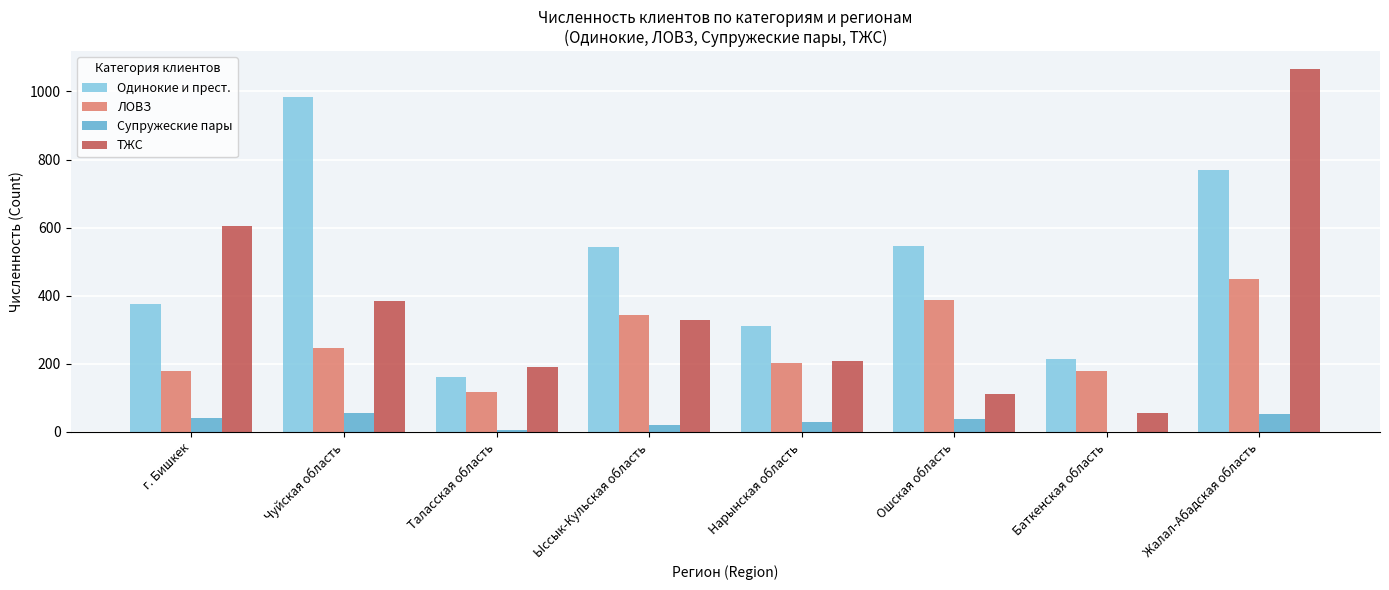

Where is ТЖС nearest to the value 560?

г. Бишкек